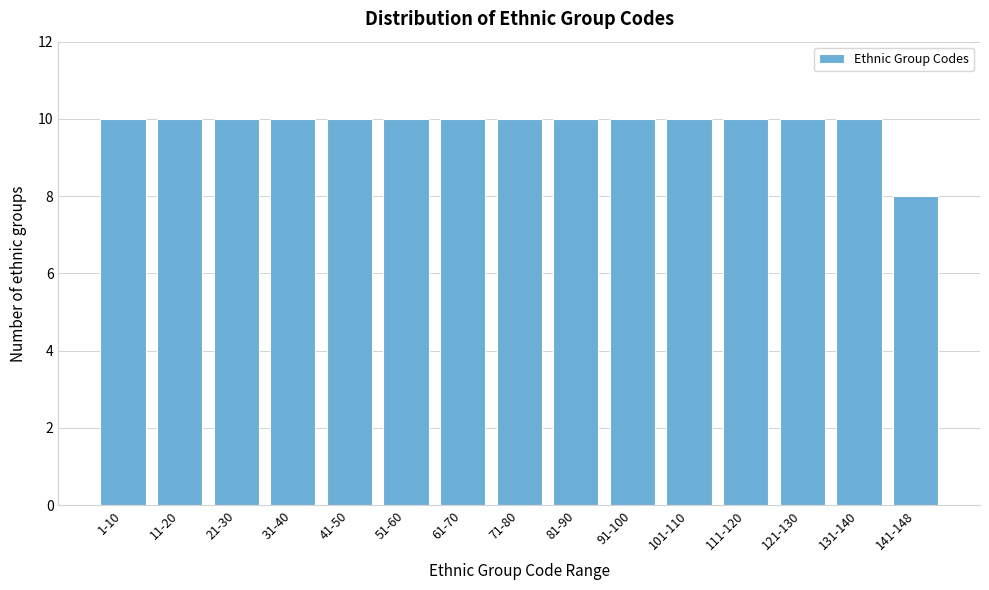

Reading left to right, what are all the values shown in this chart?

10	10	10	10	10	10	10	10	10	10	10	10	10	10	8